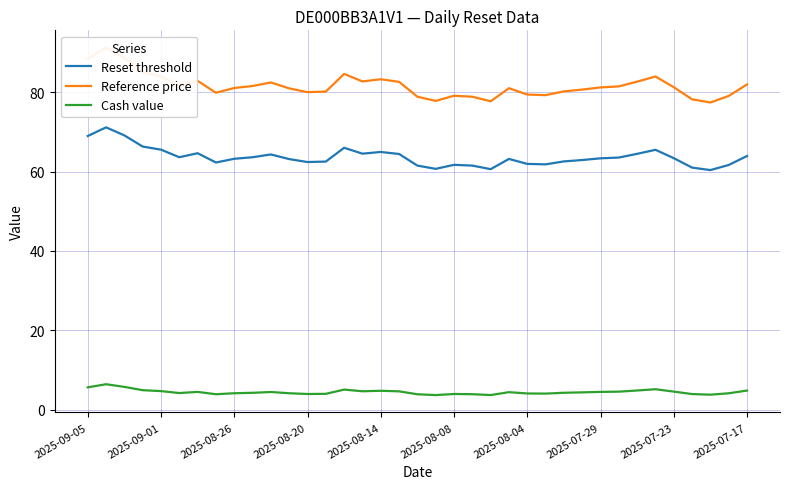

How many lines are shown in the chart?

3